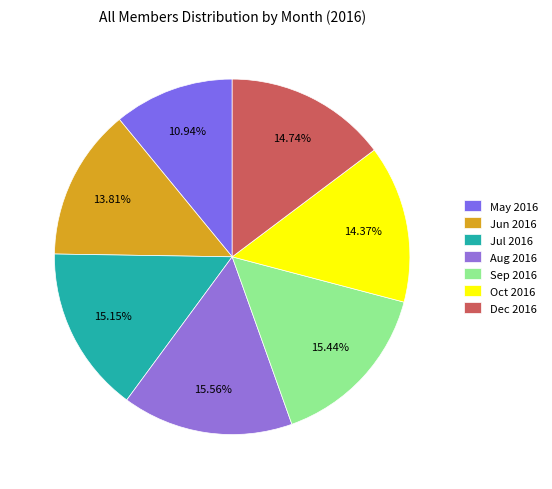

Combined, what portion of the pie is Jul 2016 and Aug 2016?

30.7%